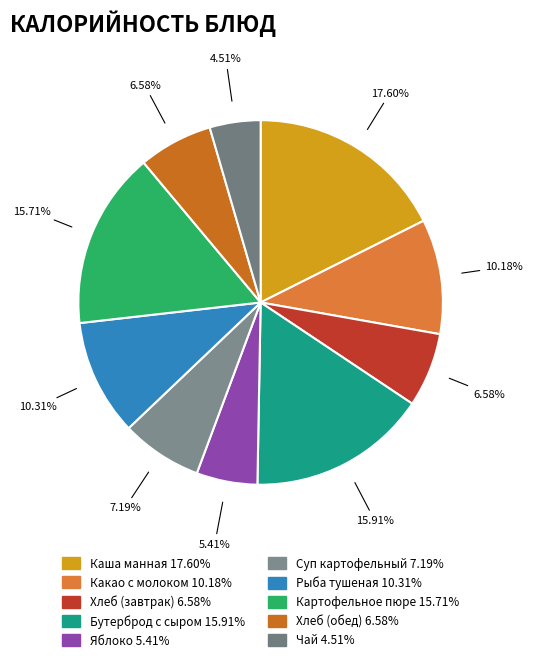

Between Чай and Каша манная, which is larger?

Каша манная